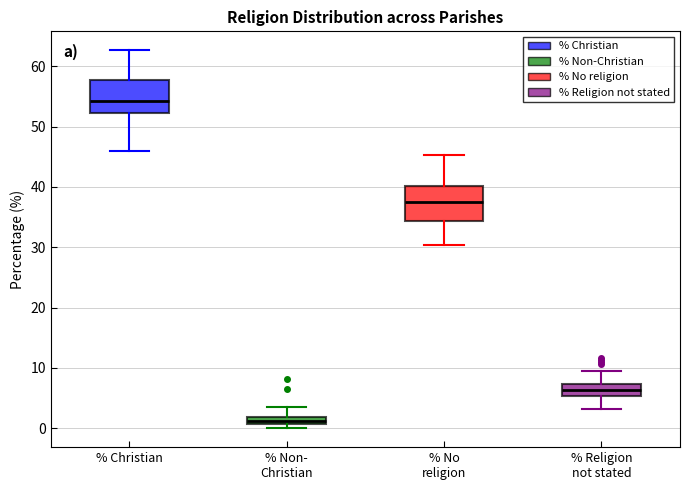

Where does the upper whisker of the box for % Christian end on the y-axis? The values are not printed on the chart, so give them approximately, as read against the axis.

63